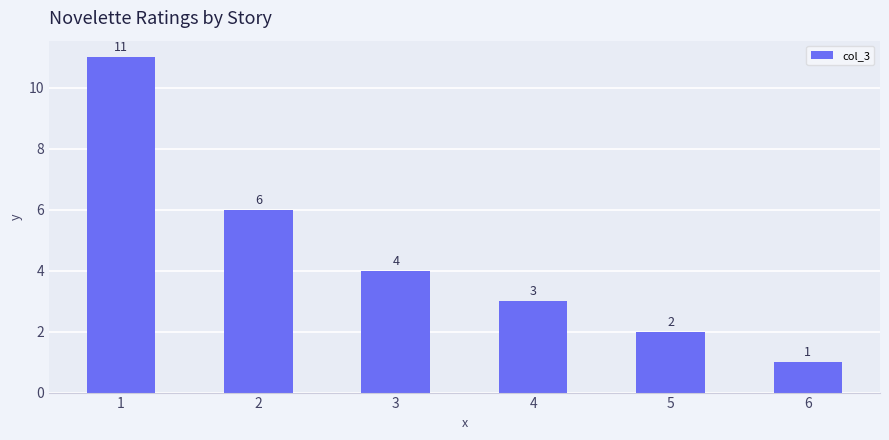

Which label corresponds to the smallest value in the chart?

6